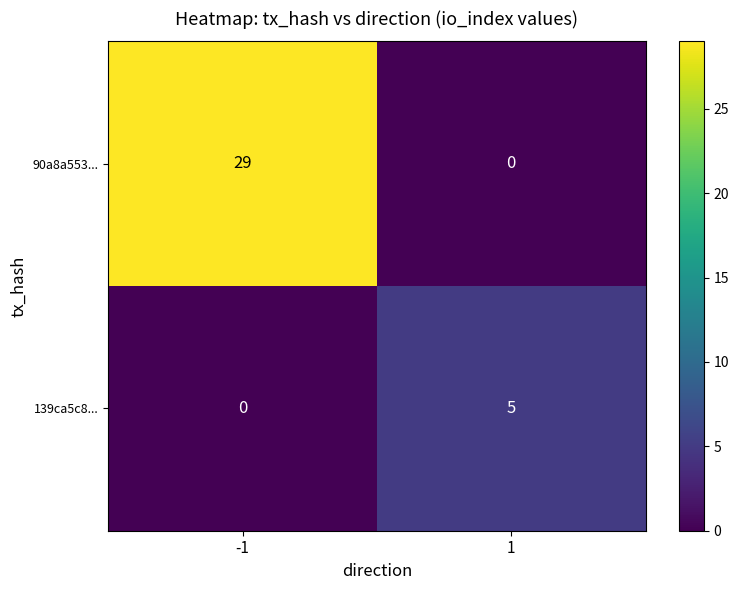

How many values in 139ca5c8... are above zero?

1